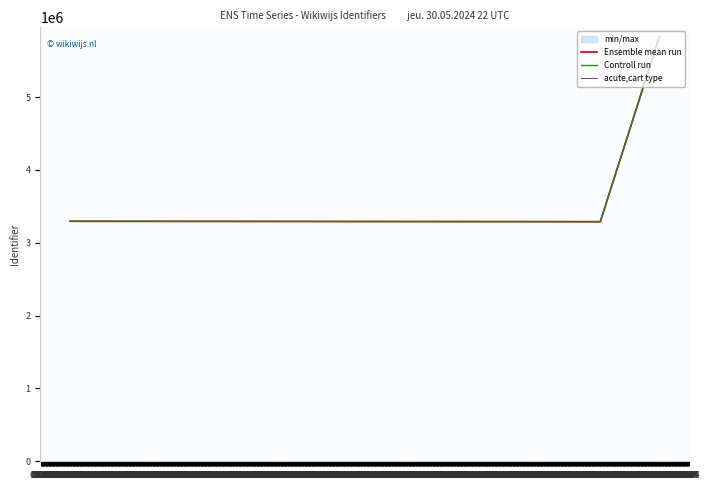

What is the difference between the maximum and second lowest values in the Controll run series?

2535475.3